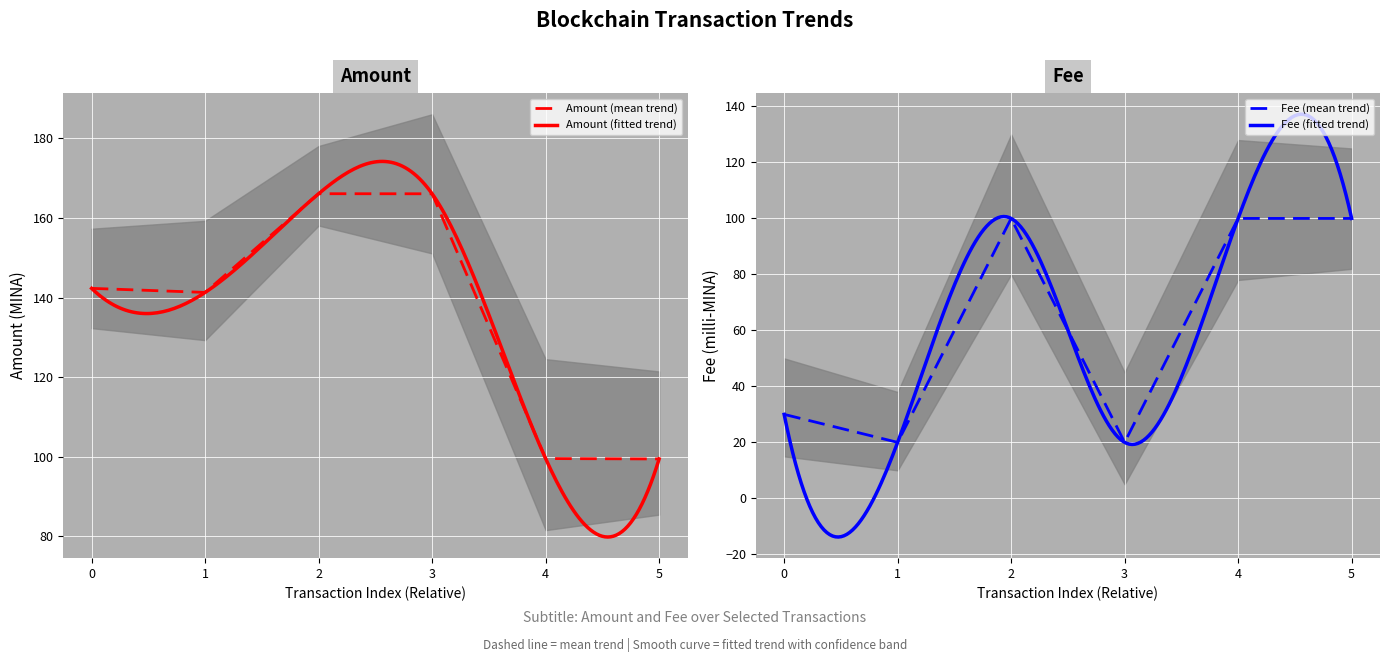

True or false: Amount (mean trend) has a value of 75.4 at 0.

False